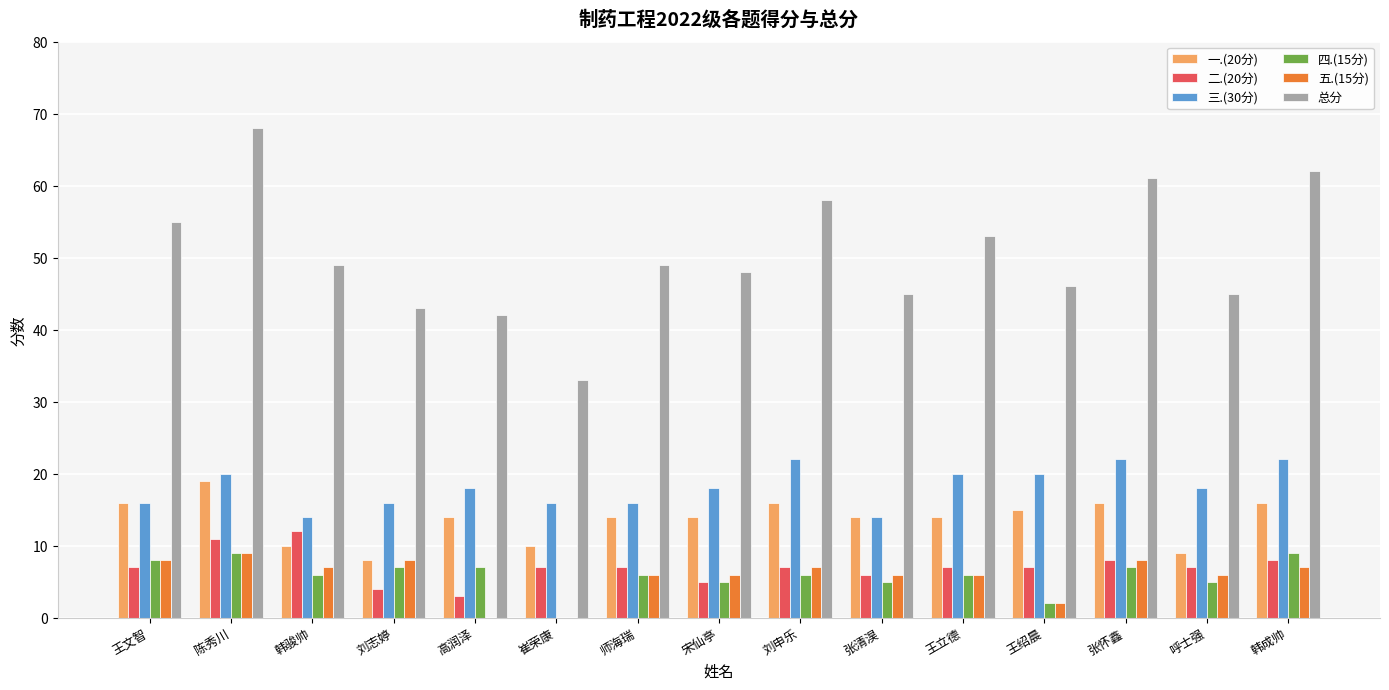

How many groups of bars are there?

15